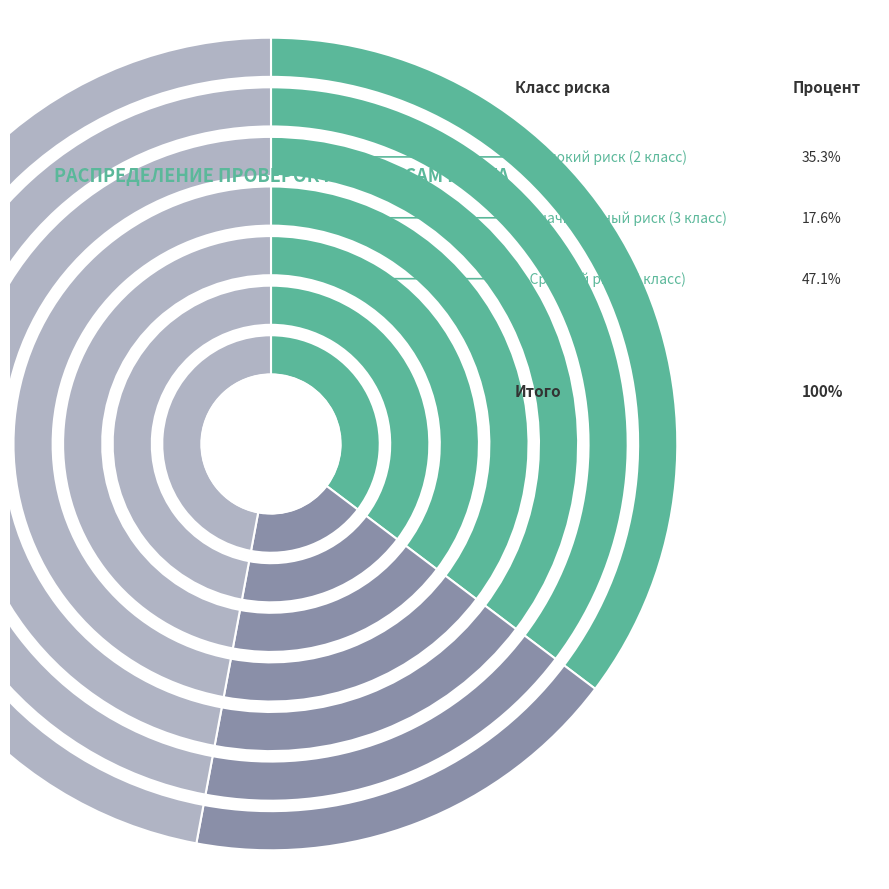

Do Высокий риск (2 класс) and Значительный риск (3 класс) together represent more than half of the pie?

Yes